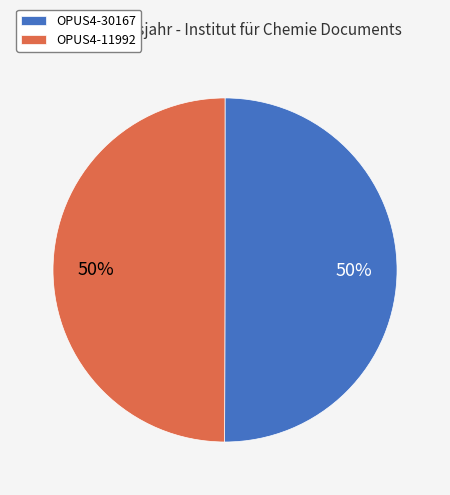

What is the ratio of the value at OPUS4-30167 to the value at OPUS4-11992?

1.0